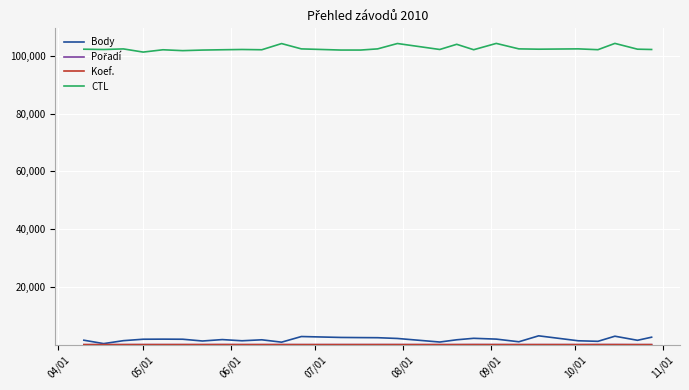

Does the chart display data point markers on the line(s)?

No